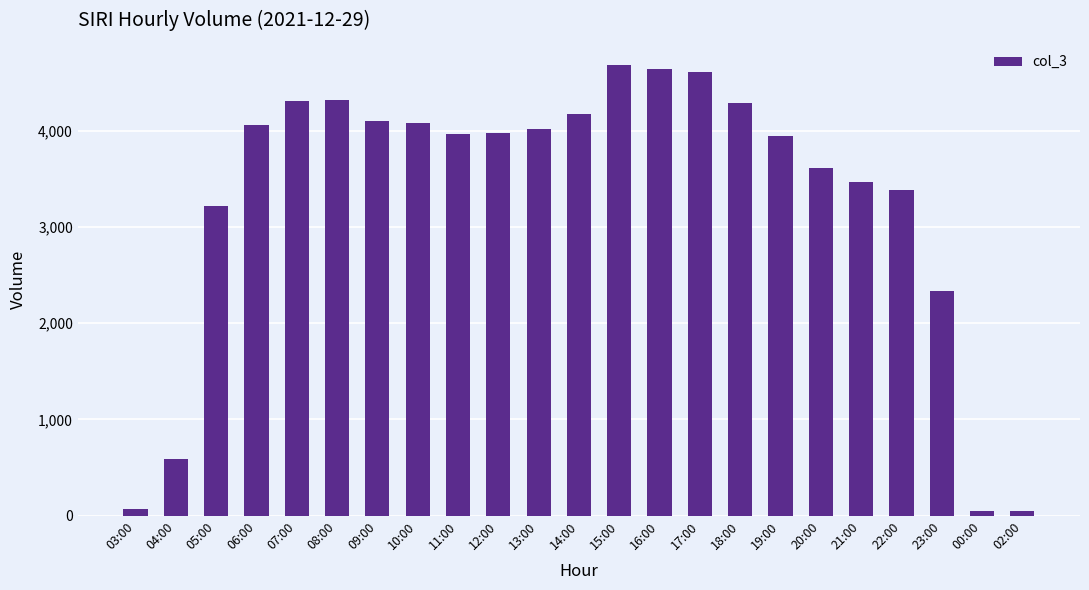

What is the difference between the maximum and second lowest values?

4629